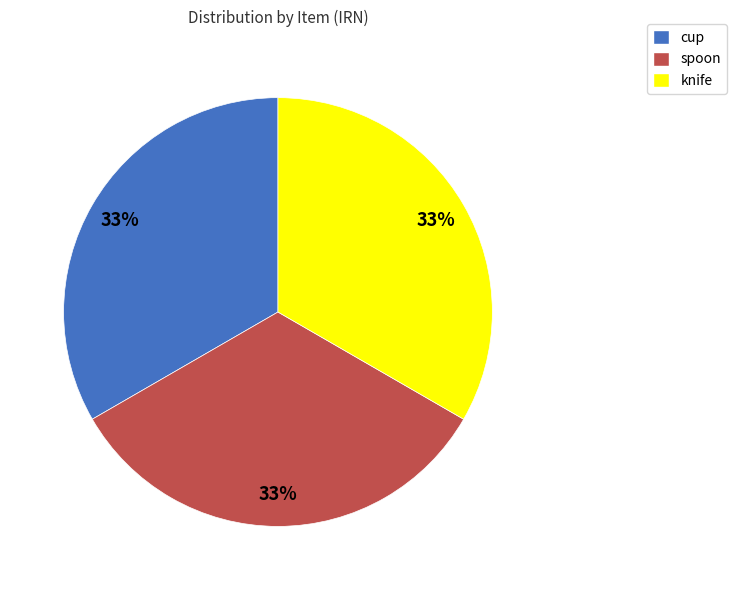

To the nearest percent, what is the average slice percentage?

33%